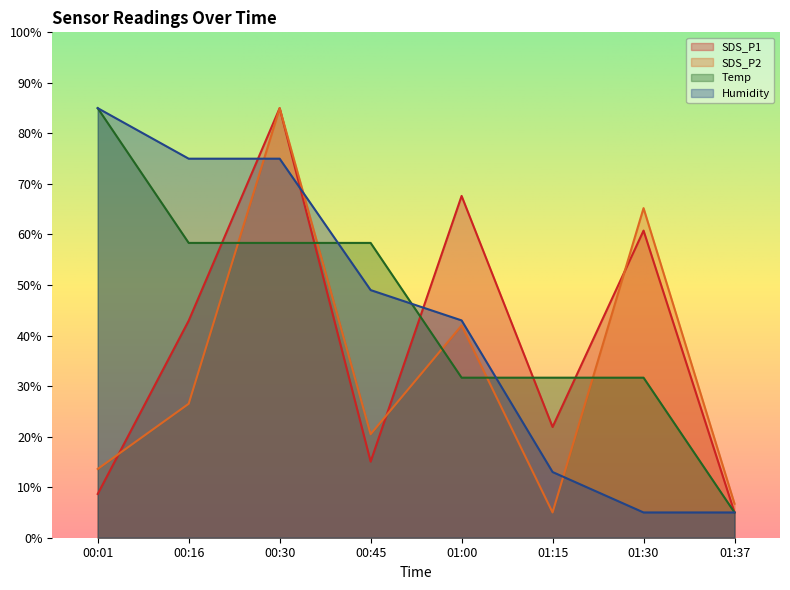

List the series in order of their peak value, highest first.

Humidity, SDS_P1, SDS_P2, Temp